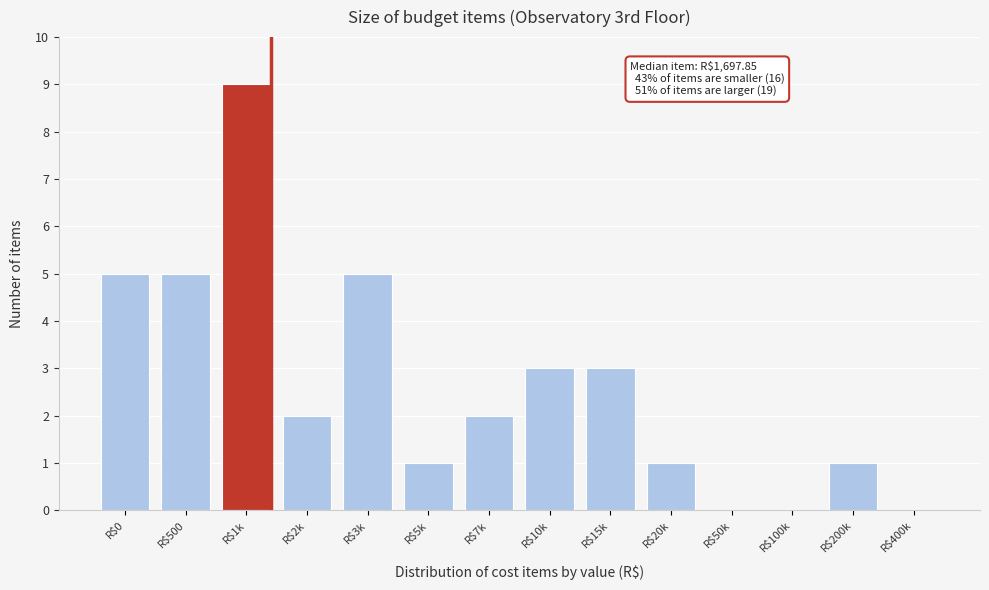

What is the greatest value displayed?

9